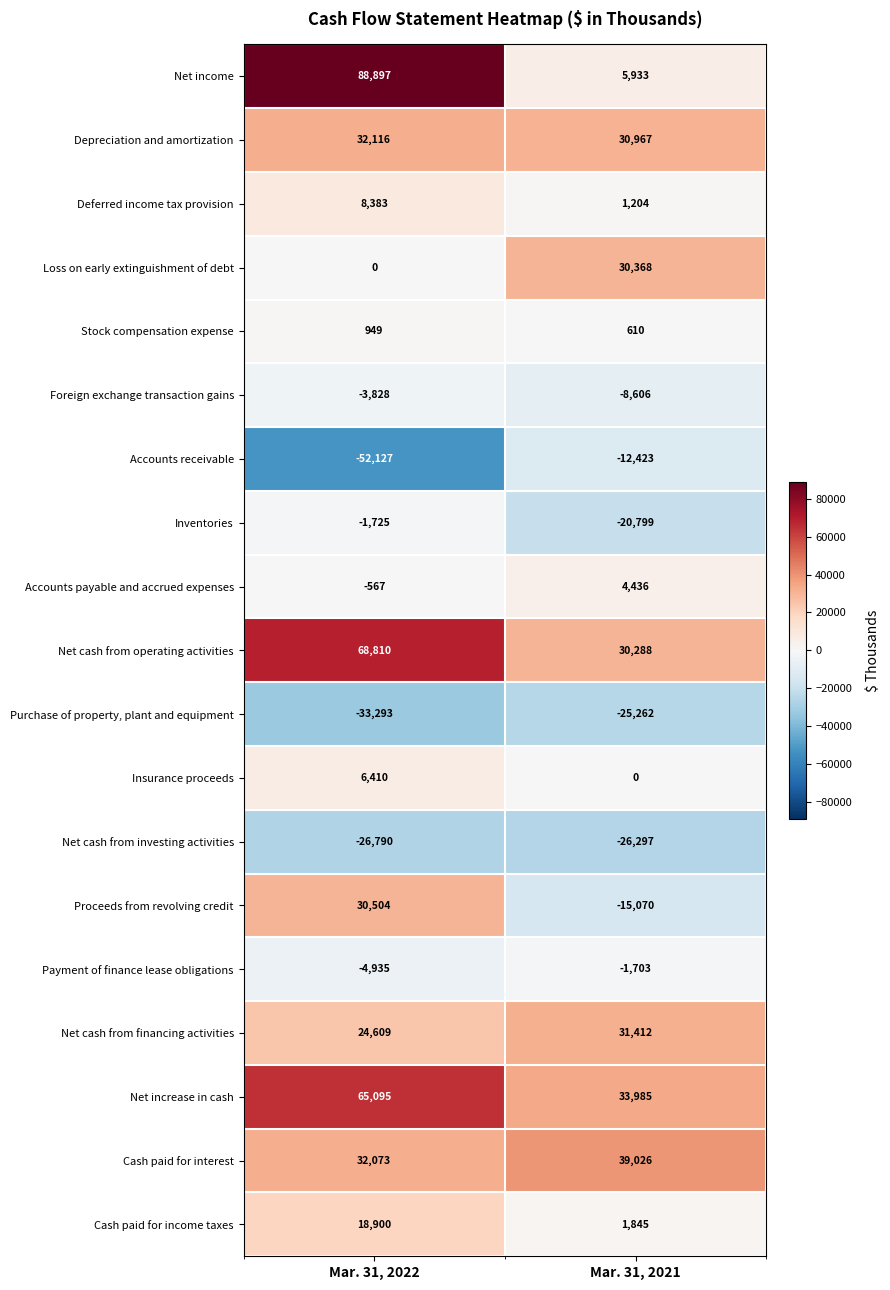

True or false: Loss on early extinguishment of debt has a value of 16825 at Mar. 31, 2021.

False